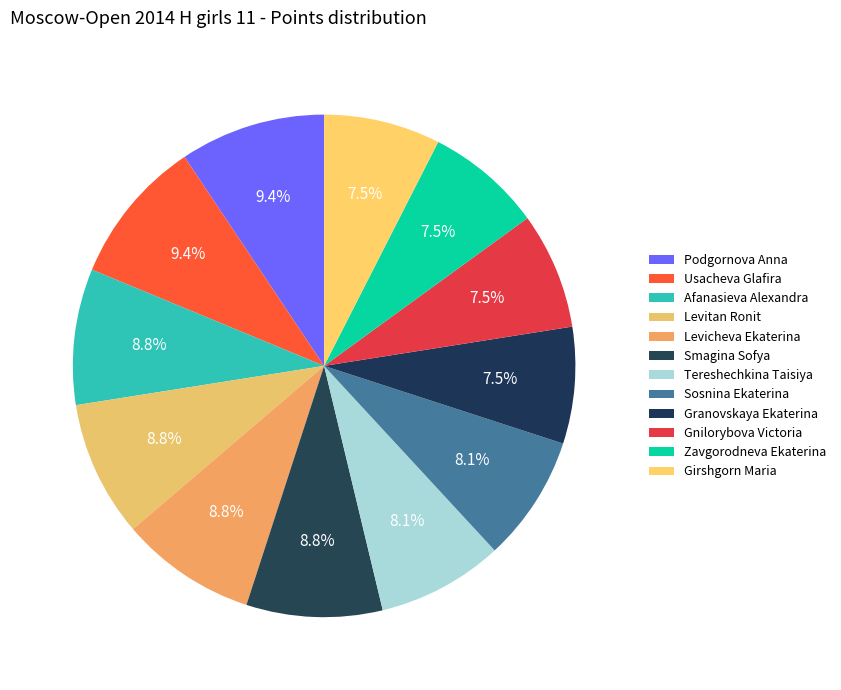

Is it true that Podgornova Anna is 9% of the pie?

True